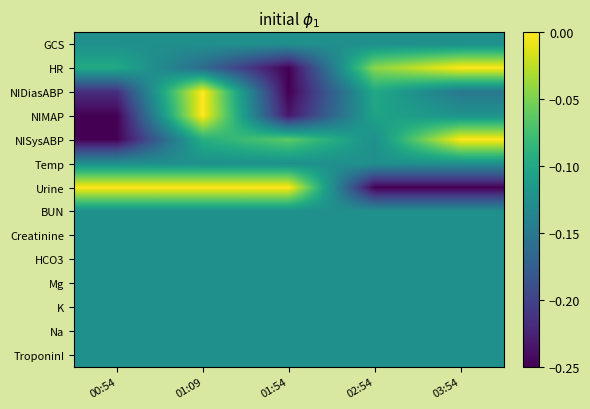

Reading left to right, what are all the values shown in this chart?

GCS: 00:54=-0.1	01:09=-0.1	01:54=-0.1	02:54=-0.1	03:54=-0.1
HR: 00:54=-0.1	01:09=-0.2	01:54=-0.2	02:54=-0.0	03:54=0.0
NIDiasABP: 00:54=-0.2	01:09=0.0	01:54=-0.2	02:54=-0.1	03:54=-0.1
NIMAP: 00:54=-0.2	01:09=0.0	01:54=-0.2	02:54=-0.1	03:54=-0.1
NISysABP: 00:54=-0.2	01:09=-0.1	01:54=-0.1	02:54=-0.1	03:54=0.0
Temp: 00:54=-0.1	01:09=-0.1	01:54=-0.1	02:54=-0.1	03:54=-0.1
Urine: 00:54=0.0	01:09=0.0	01:54=0.0	02:54=-0.2	03:54=-0.2
BUN: 00:54=-0.1	01:09=-0.1	01:54=-0.1	02:54=-0.1	03:54=-0.1
Creatinine: 00:54=-0.1	01:09=-0.1	01:54=-0.1	02:54=-0.1	03:54=-0.1
HCO3: 00:54=-0.1	01:09=-0.1	01:54=-0.1	02:54=-0.1	03:54=-0.1
Mg: 00:54=-0.1	01:09=-0.1	01:54=-0.1	02:54=-0.1	03:54=-0.1
K: 00:54=-0.1	01:09=-0.1	01:54=-0.1	02:54=-0.1	03:54=-0.1
Na: 00:54=-0.1	01:09=-0.1	01:54=-0.1	02:54=-0.1	03:54=-0.1
TroponinI: 00:54=-0.1	01:09=-0.1	01:54=-0.1	02:54=-0.1	03:54=-0.1